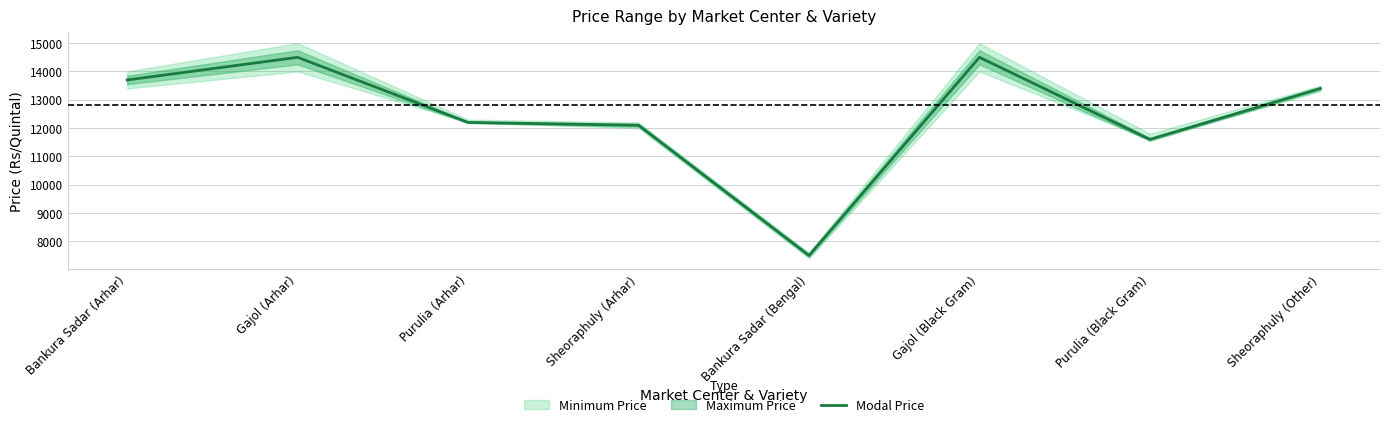

How many lines are shown in the chart?

1